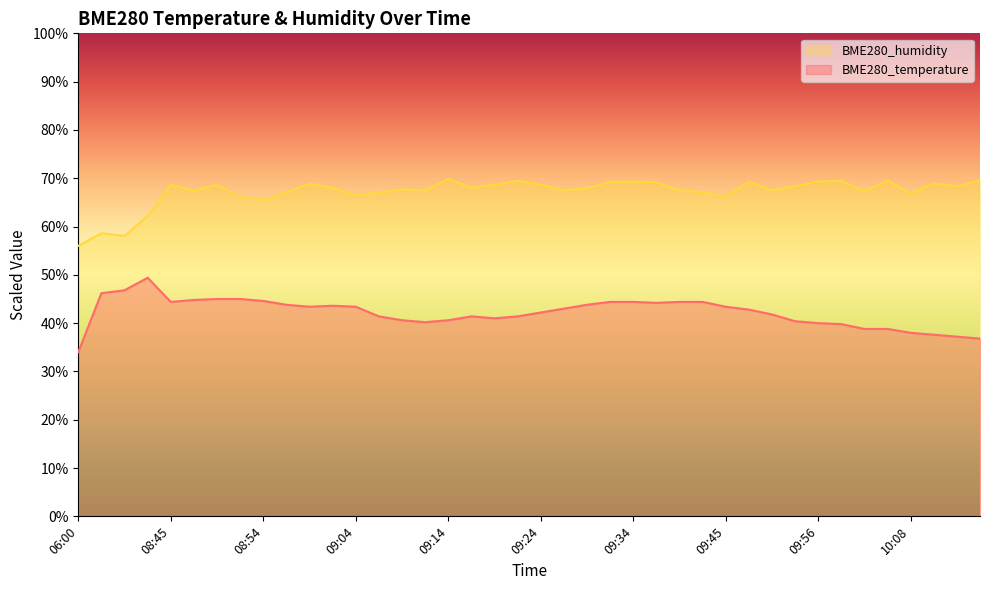

How many categories are shown in the chart?

40